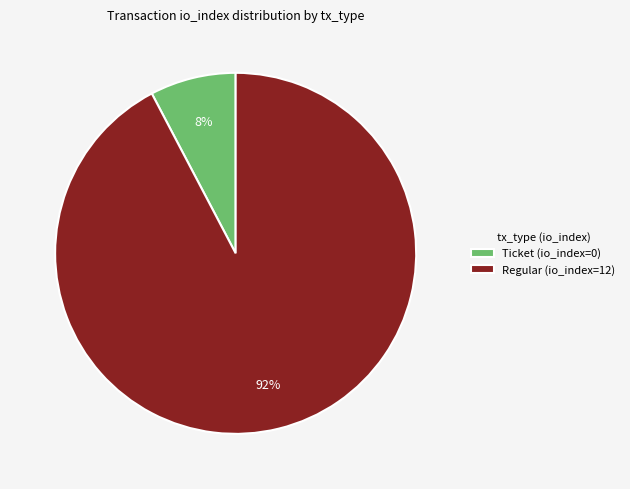

To the nearest percent, what is the combined percentage of Regular (io_index=12) and Ticket (io_index=0)?

100%